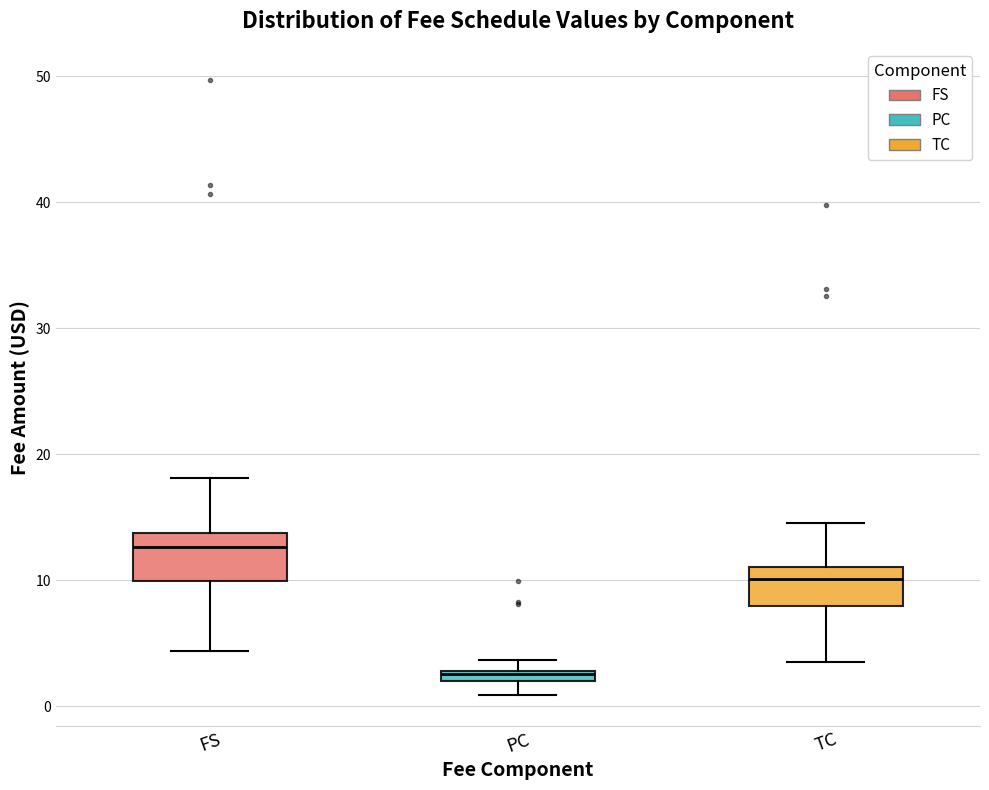

Where does the lower whisker of the box for PC end on the y-axis? The values are not printed on the chart, so give them approximately, as read against the axis.

1